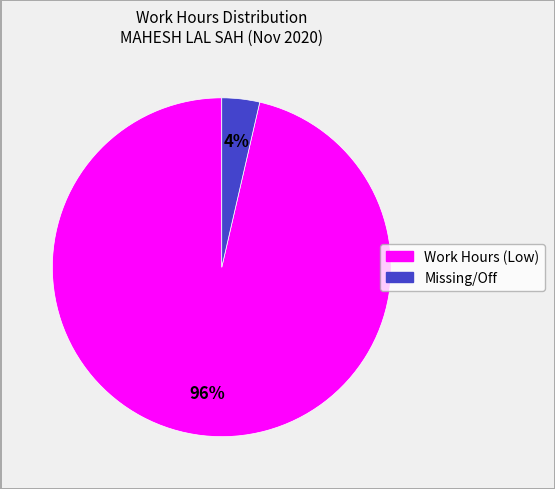

Is there a majority slice in this chart?

Yes